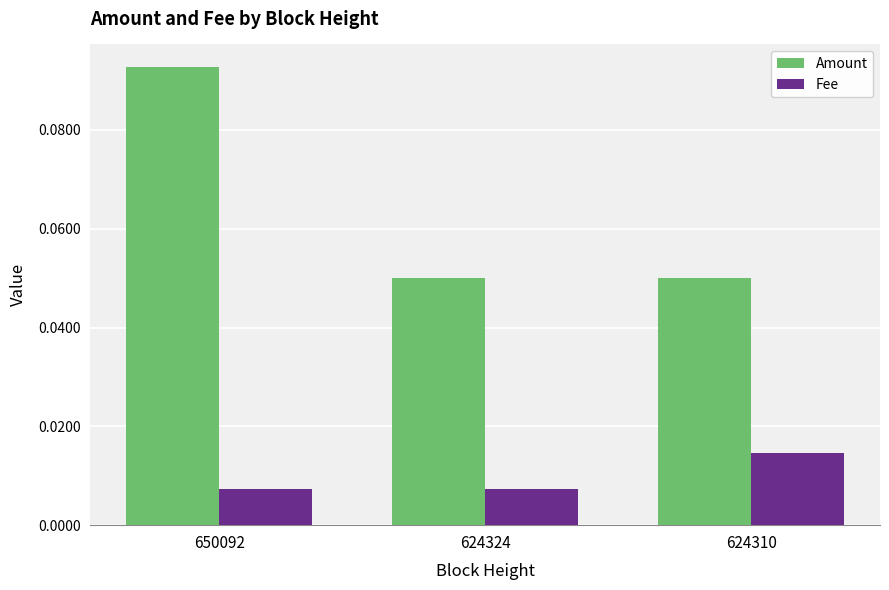

Rank the series by their average value, from highest to lowest.

Amount, Fee